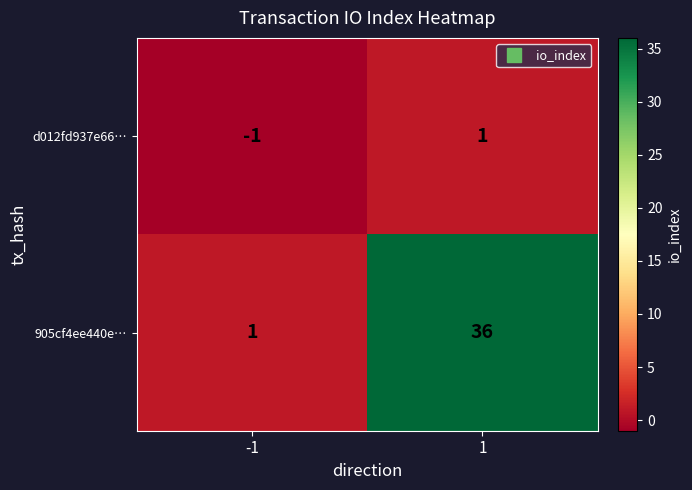

The value of d012fd937e66… at 1 is 1. True or false?

True